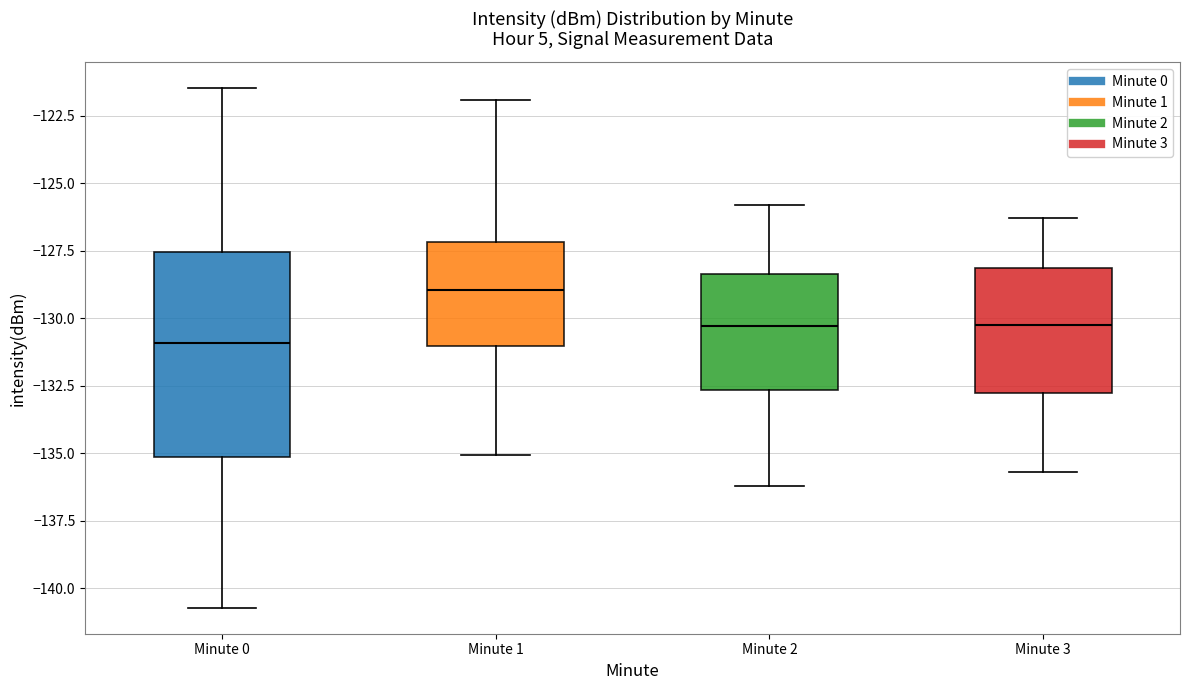

Which box's median line is the lowest?

Minute 0